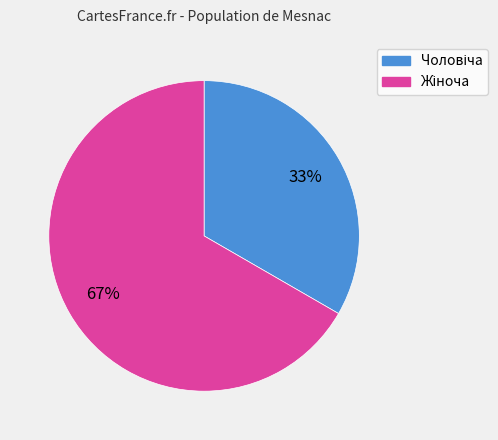

How many slices are in this pie chart?

2